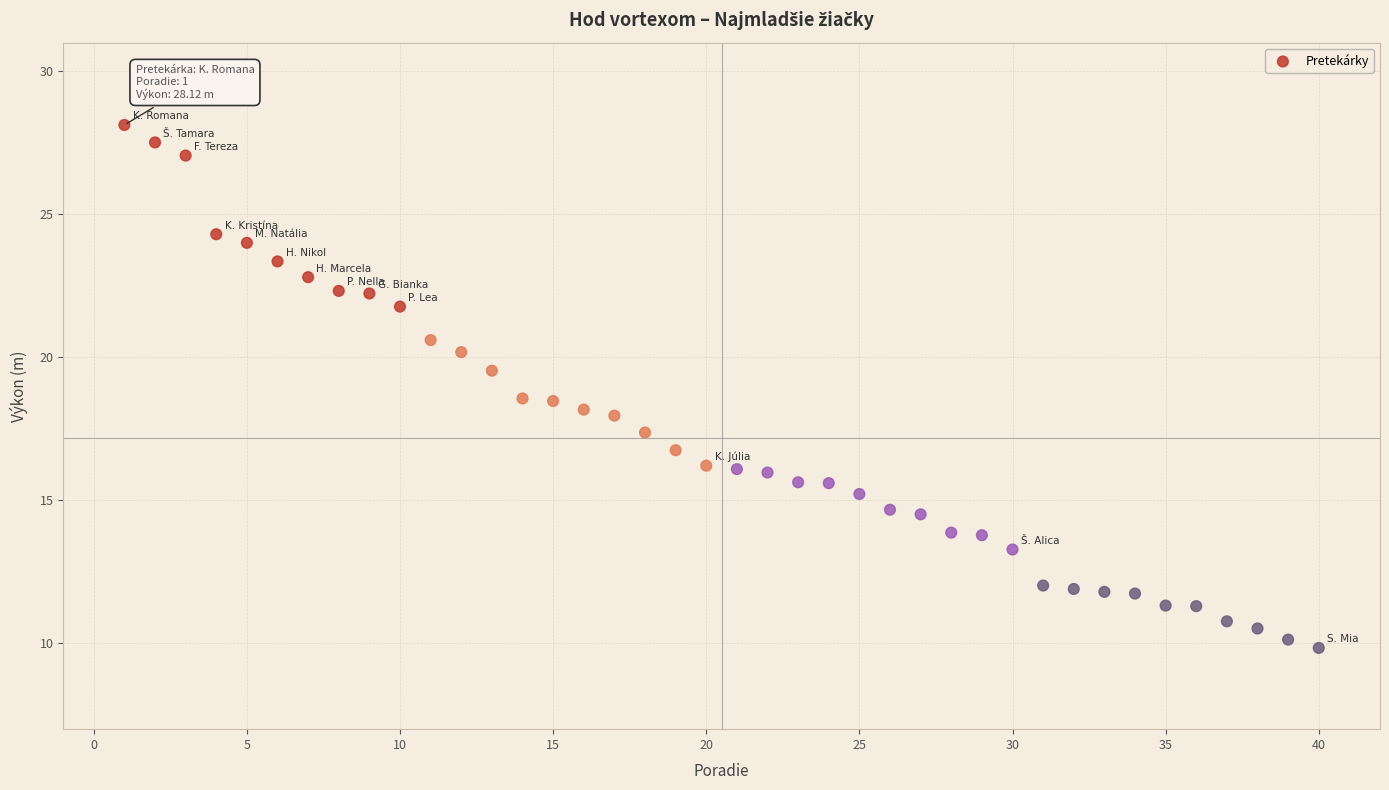

What is the range of Y values (max minus min)?

18.3